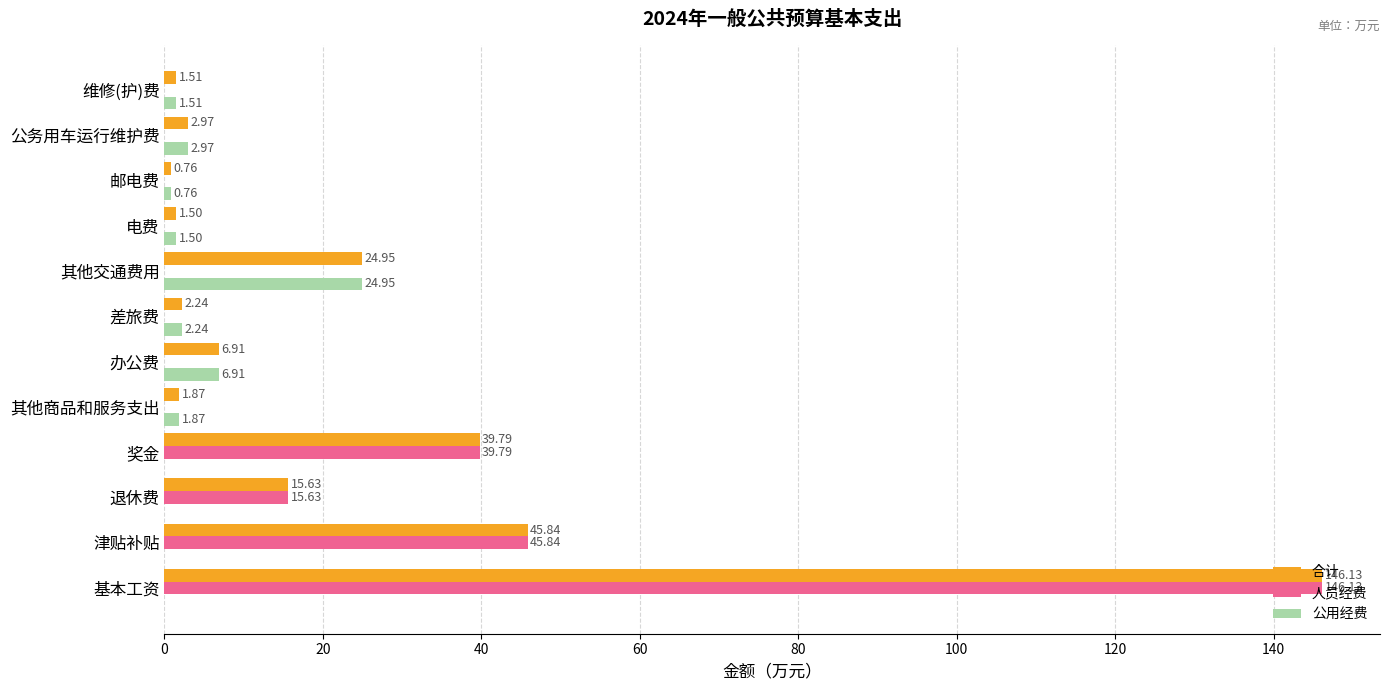

Which series has the largest total across all categories?

合计